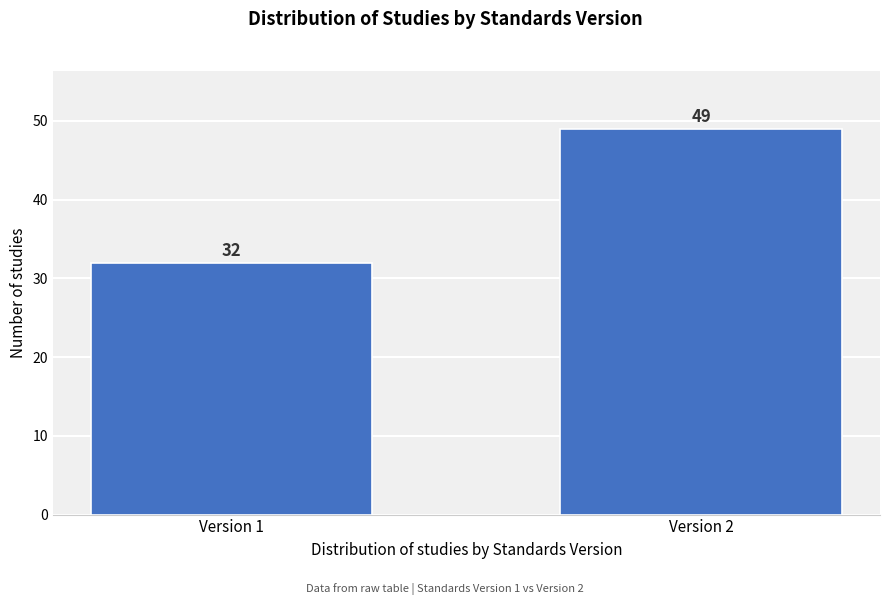

Reading left to right, list all the values displayed in this chart.

Version 1=32	Version 2=49